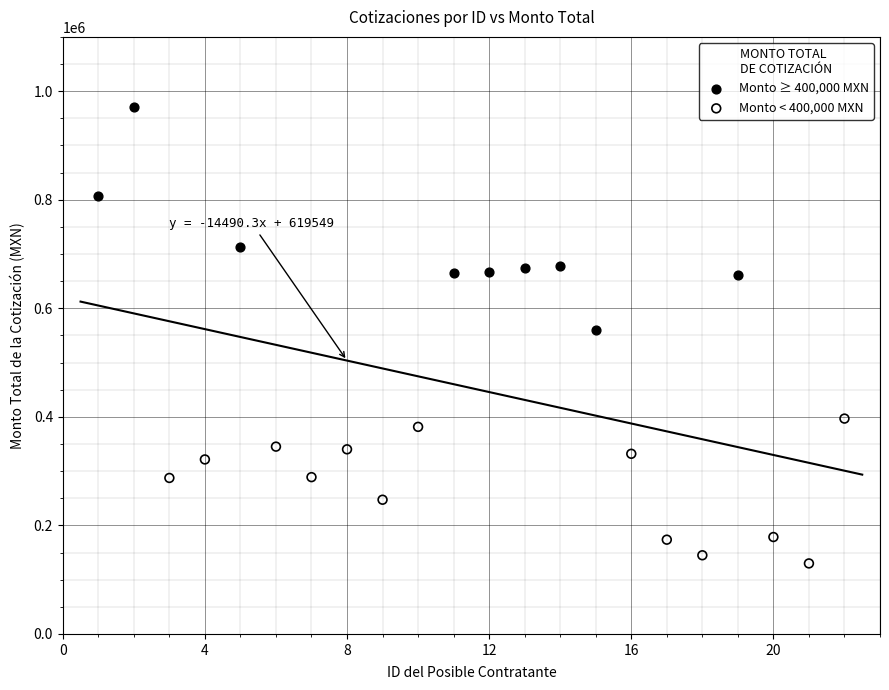

Which series has the widest spread of Y values?

Monto ≥ 400,000 MXN